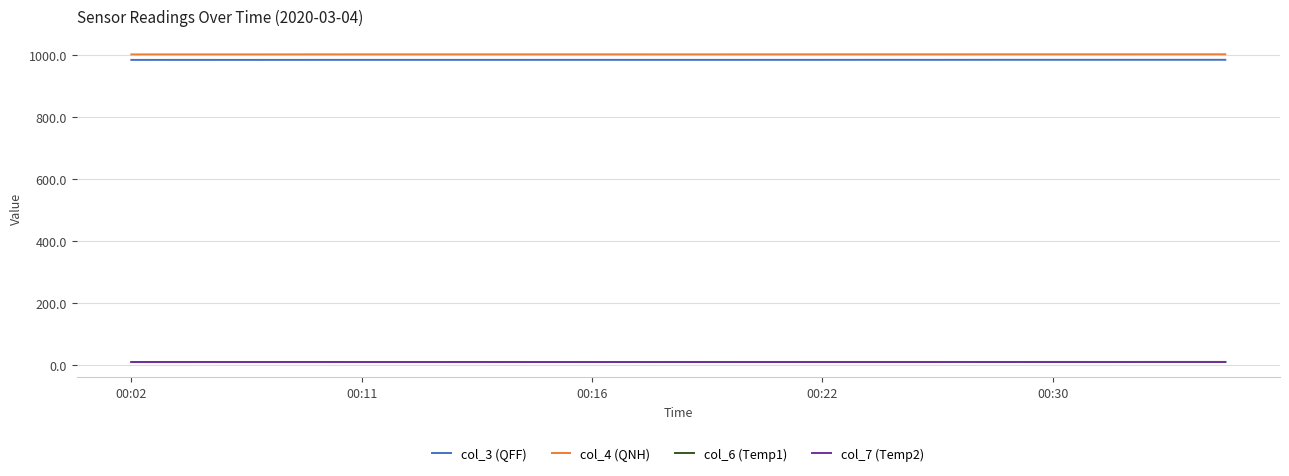

What are all the series names shown in the legend?

col_3 (QFF), col_4 (QNH), col_6 (Temp1), col_7 (Temp2)